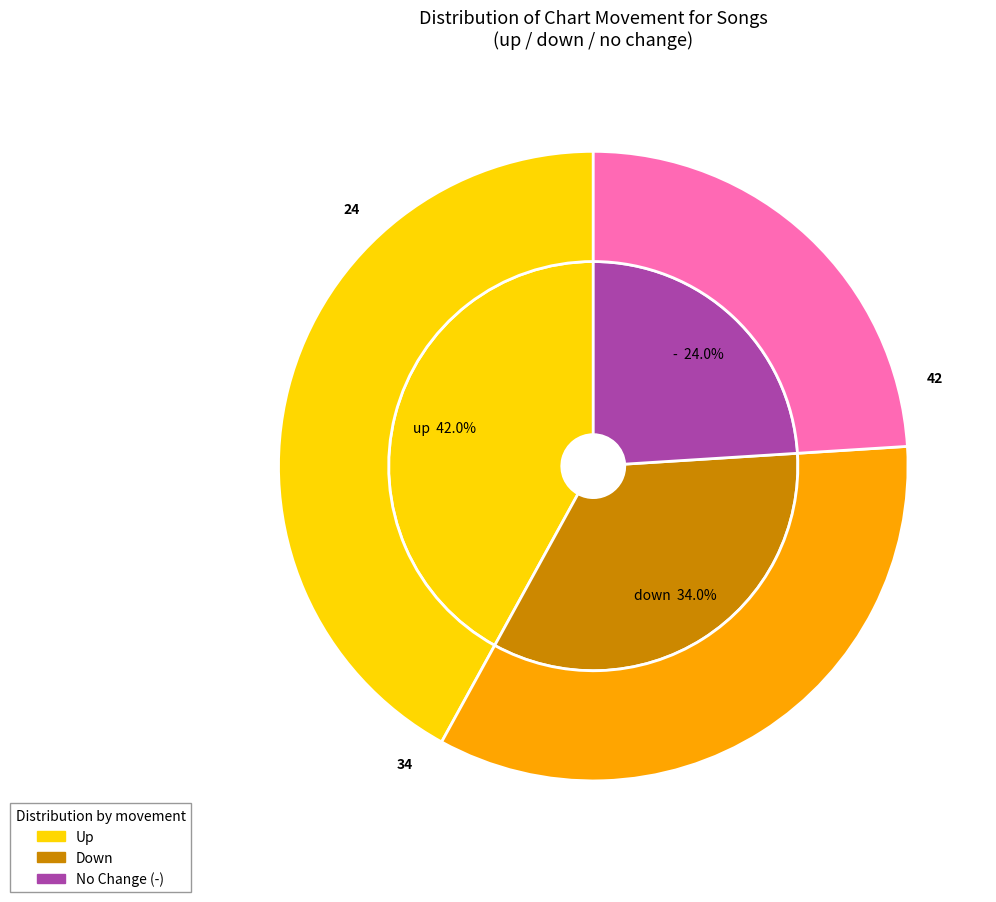

Does down represent more than half of the total?

No